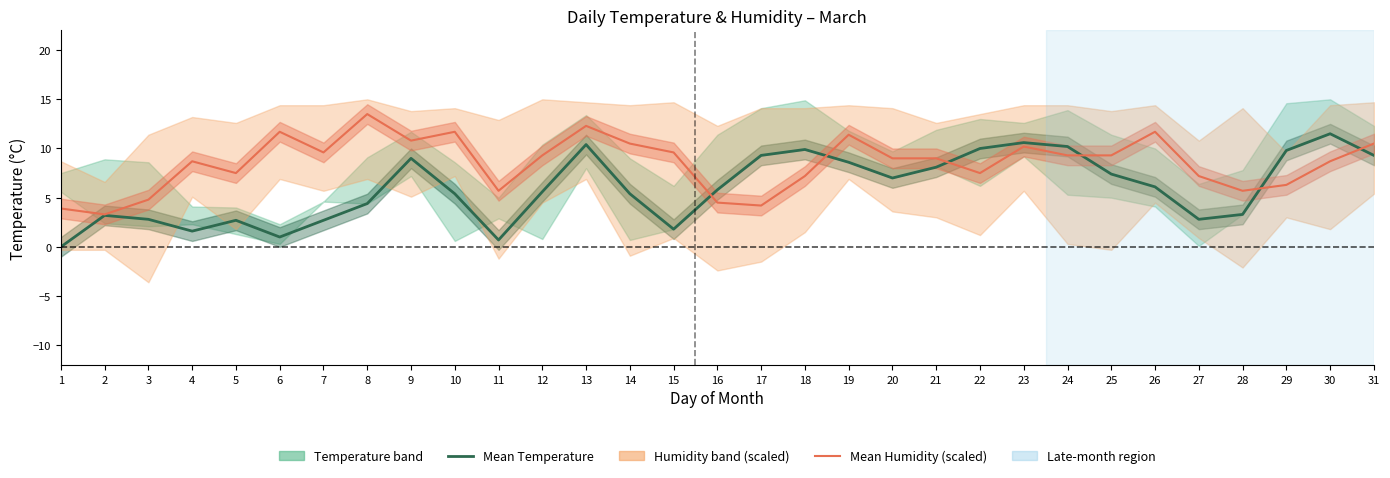

Which series changed the most between 16 and 24?

Mean Humidity (scaled)